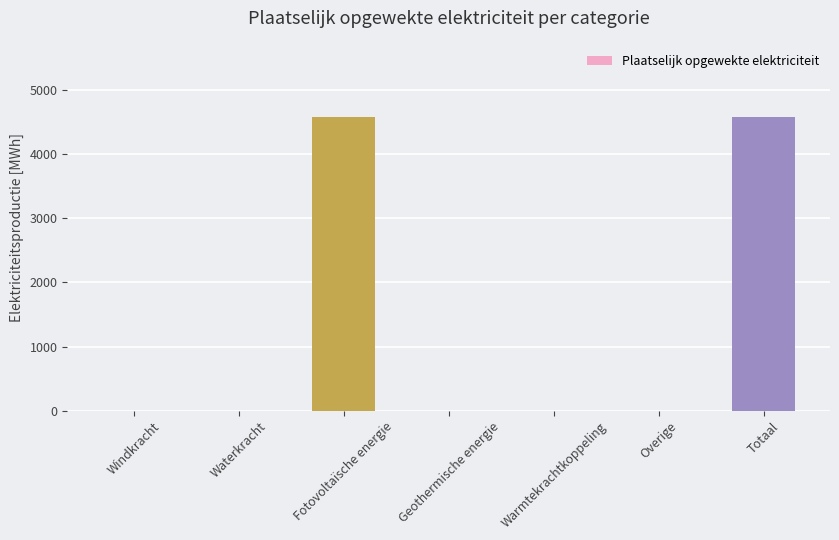

Are the bars horizontal?

No